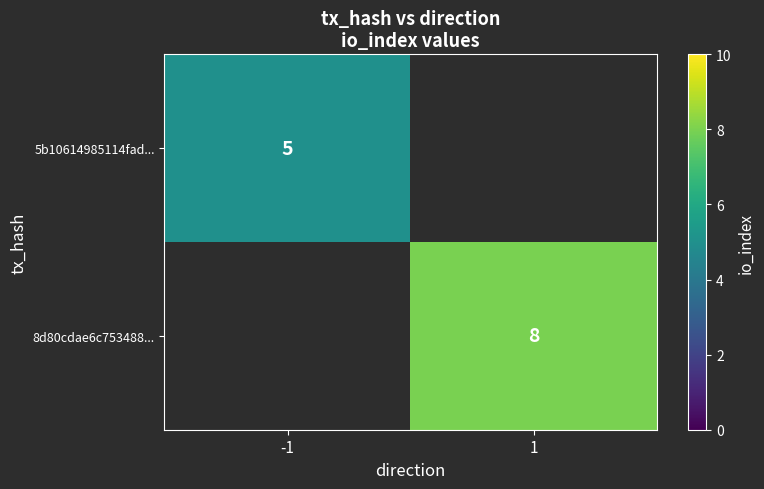

Is the value of 8d80cdae6c753488... at 1 greater than the value of 5b10614985114fad... at -1?

Yes